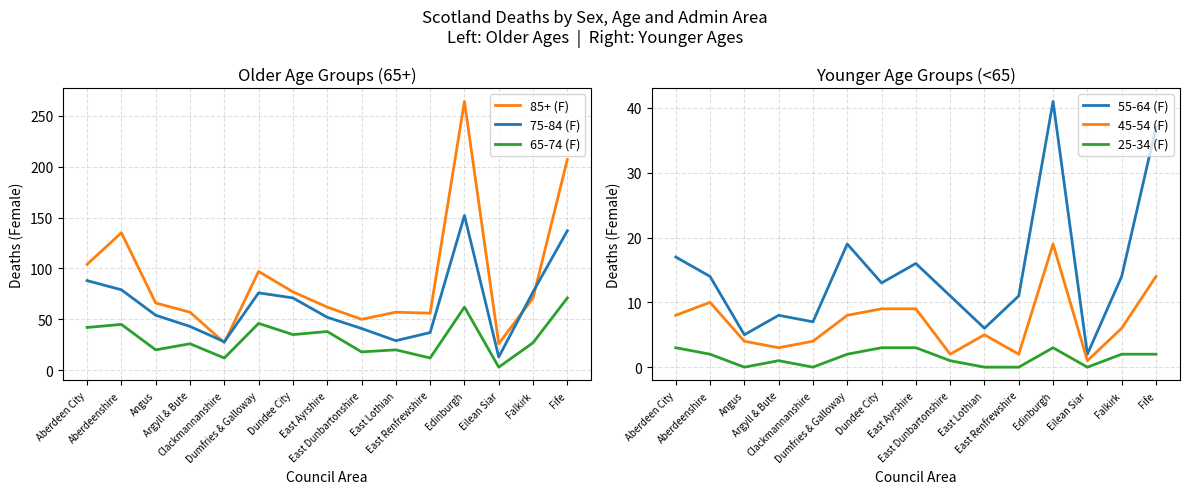

What is the difference between the maximum and minimum values in the 65-74 (F) series?

68